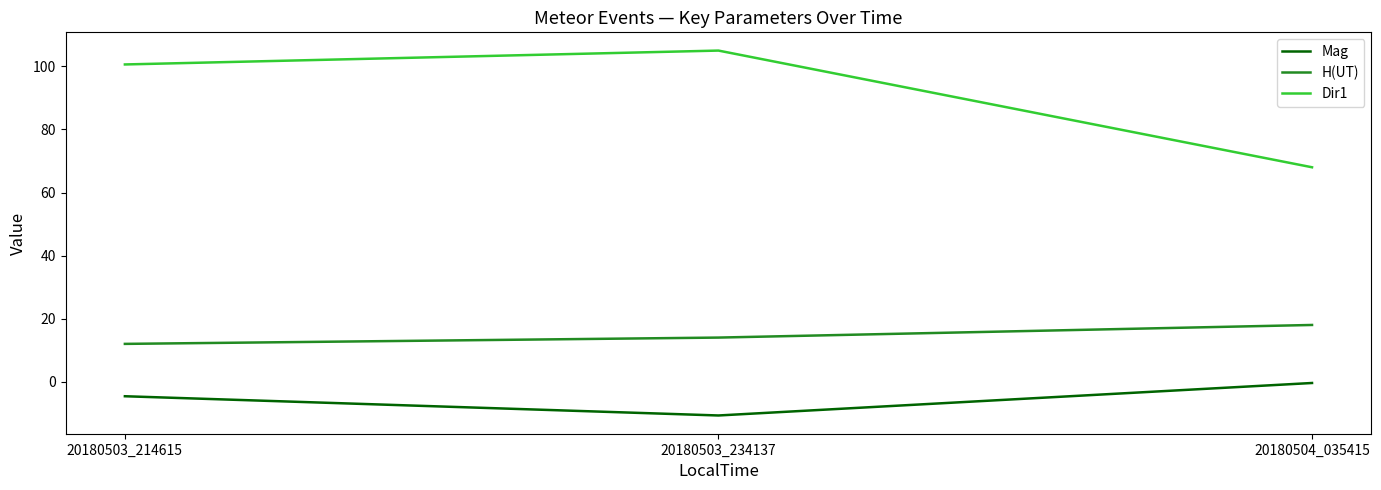

Is this an area chart (filled region under the line)?

No